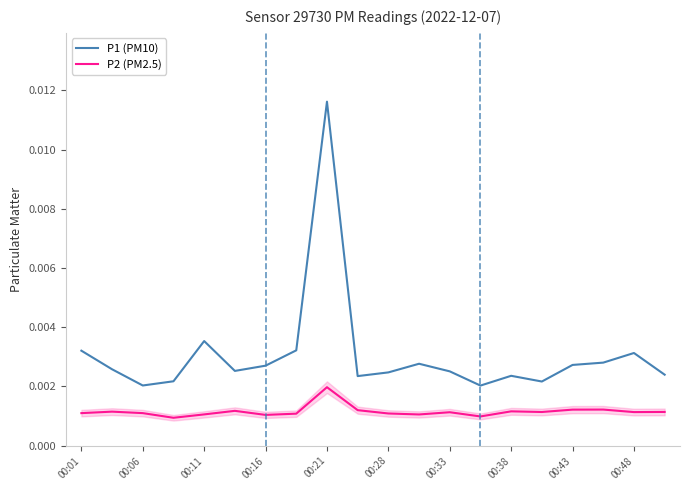

True or false: P2 (PM2.5) and P1 (PM10) intersect in this chart.

False